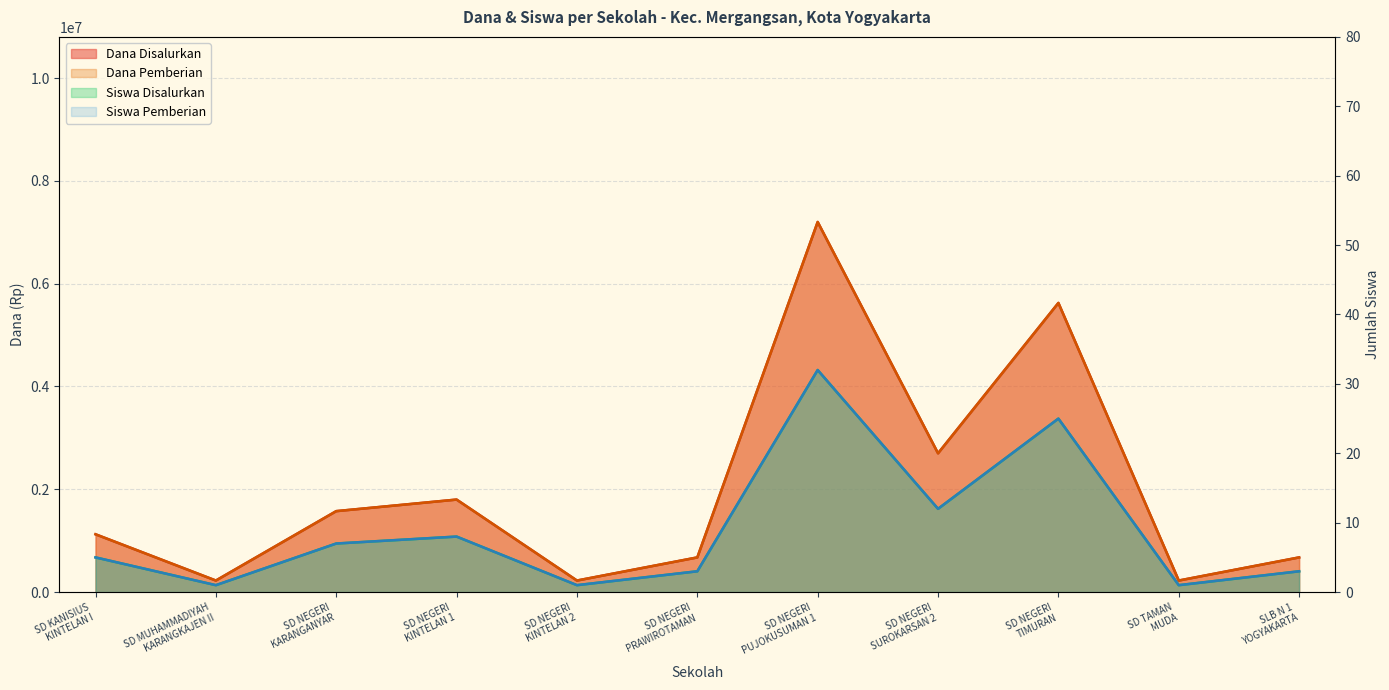

What is the average value of the Dana Pemberian series?

9